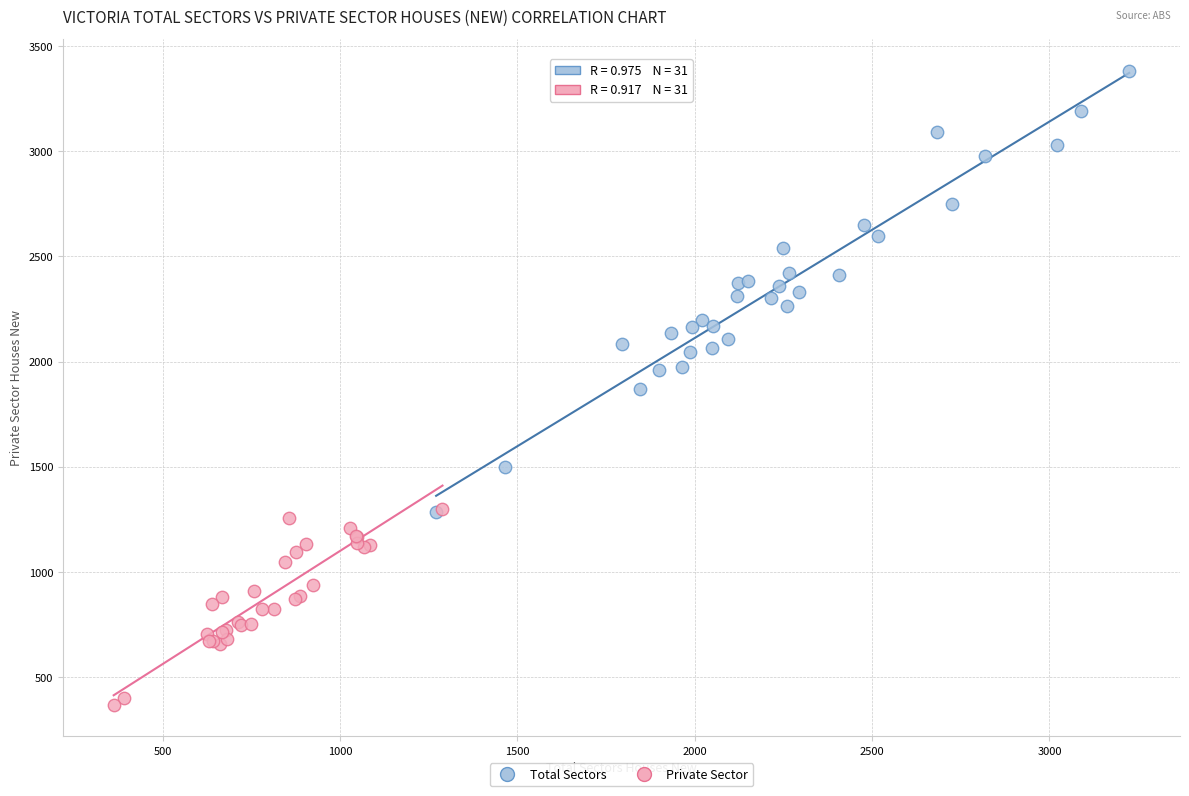

Which series has the widest spread of Y values?

Total Sectors